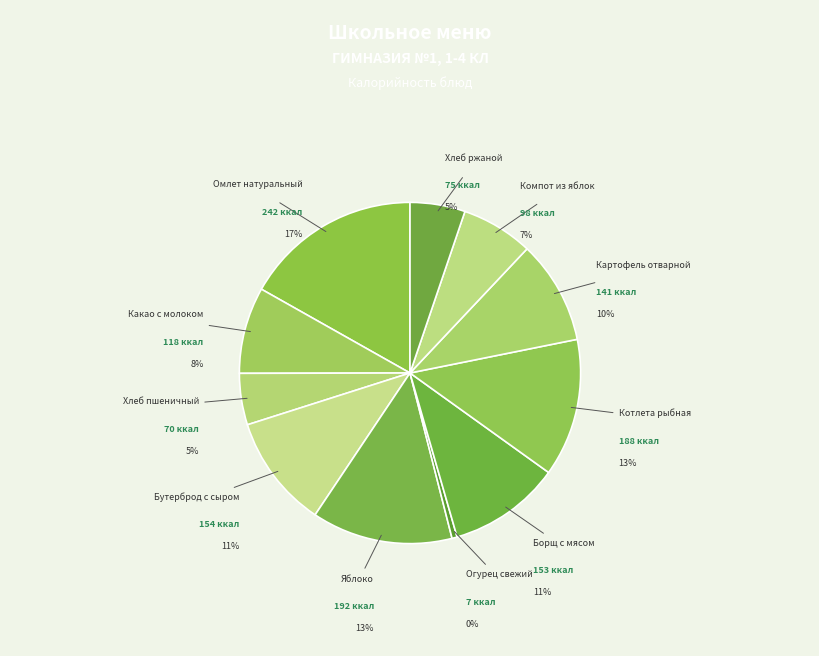

Approximately how many times larger is the value at Какао с молоком compared to Картофель отварной?

0.8